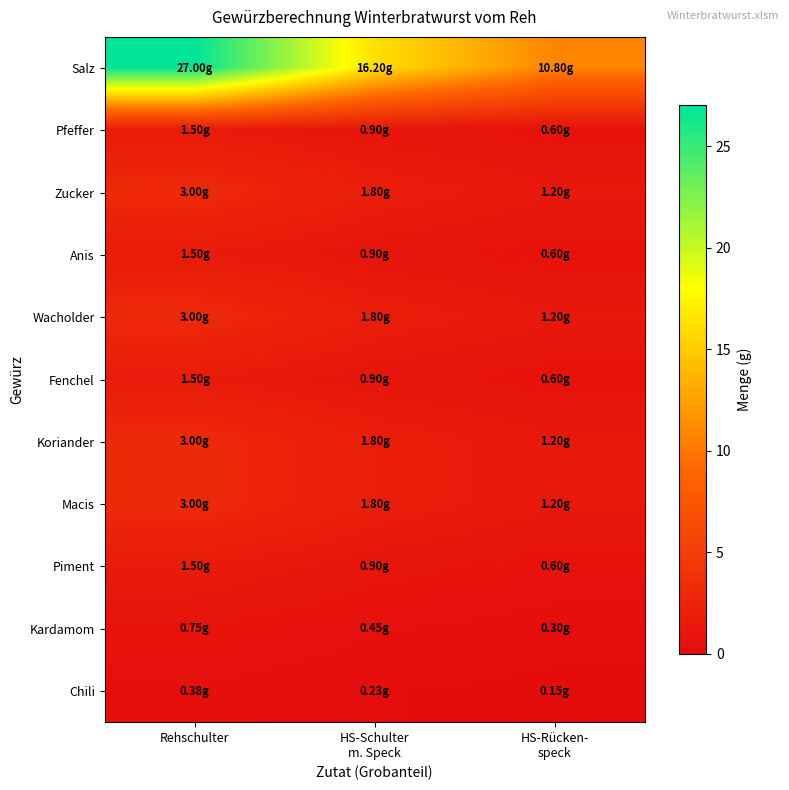

Rank the series at Rehschulter from lowest to highest value.

Chili, Kardamom, Pfeffer, Anis, Fenchel, Piment, Zucker, Wacholder, Koriander, Macis, Salz